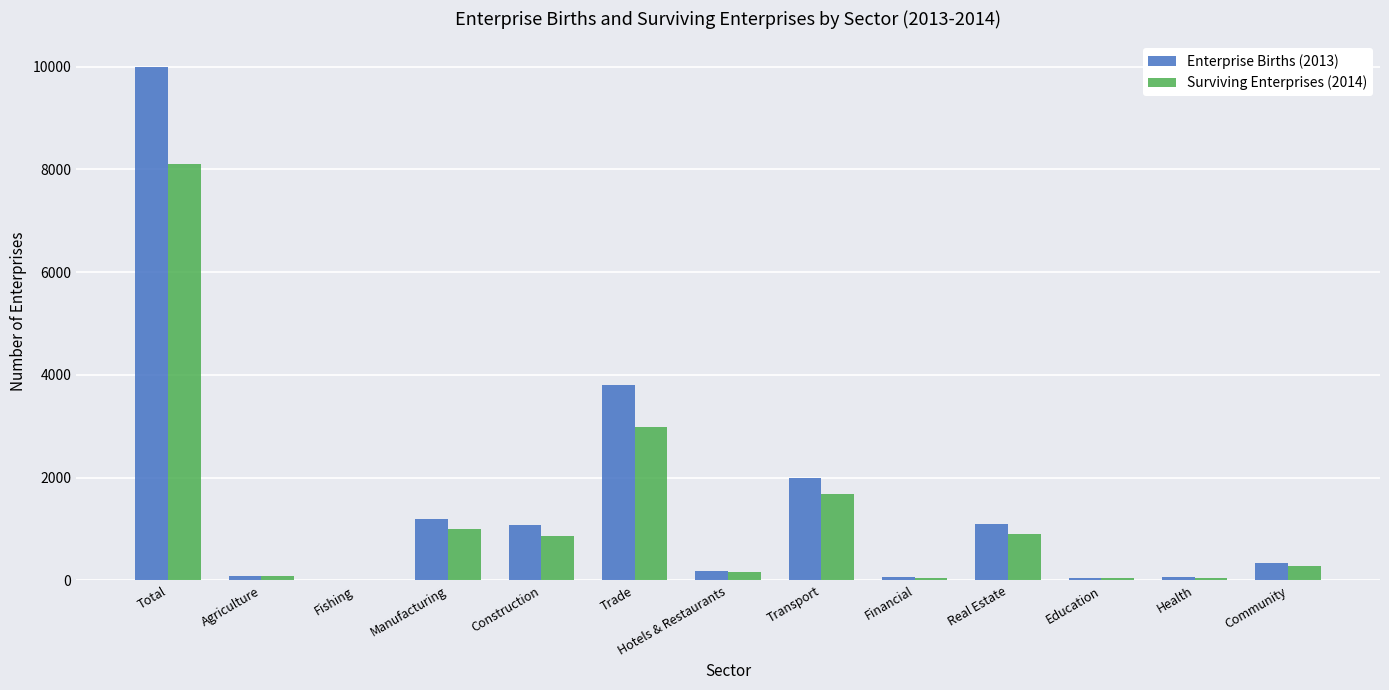

Is it true that Surviving Enterprises (2014) equals 995 at Manufacturing?

True